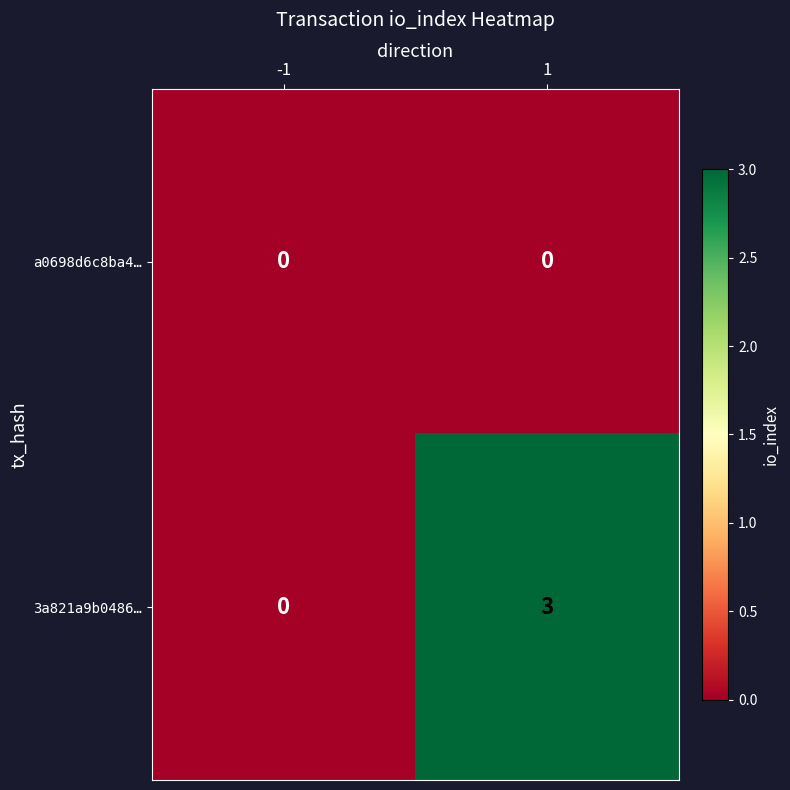

Rank the series by their maximum value, from lowest to highest.

a0698d6c8ba4…, 3a821a9b0486…